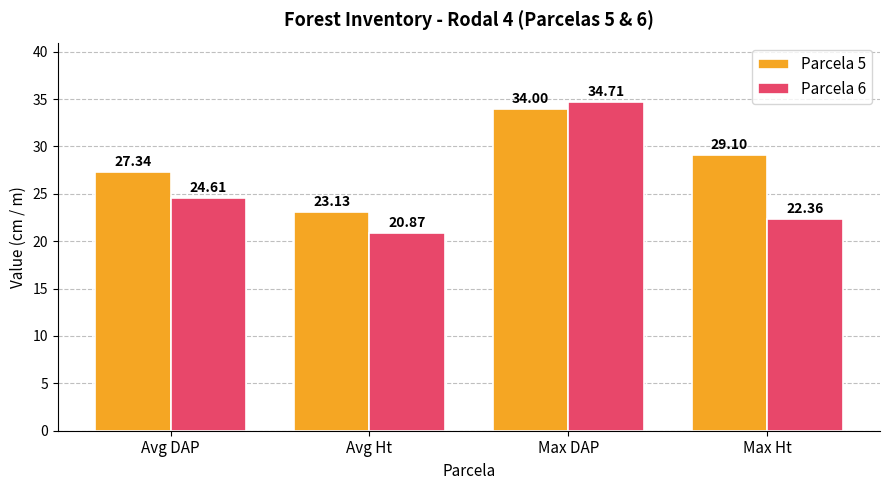

How many data points in Parcela 6 are less than 24?

2